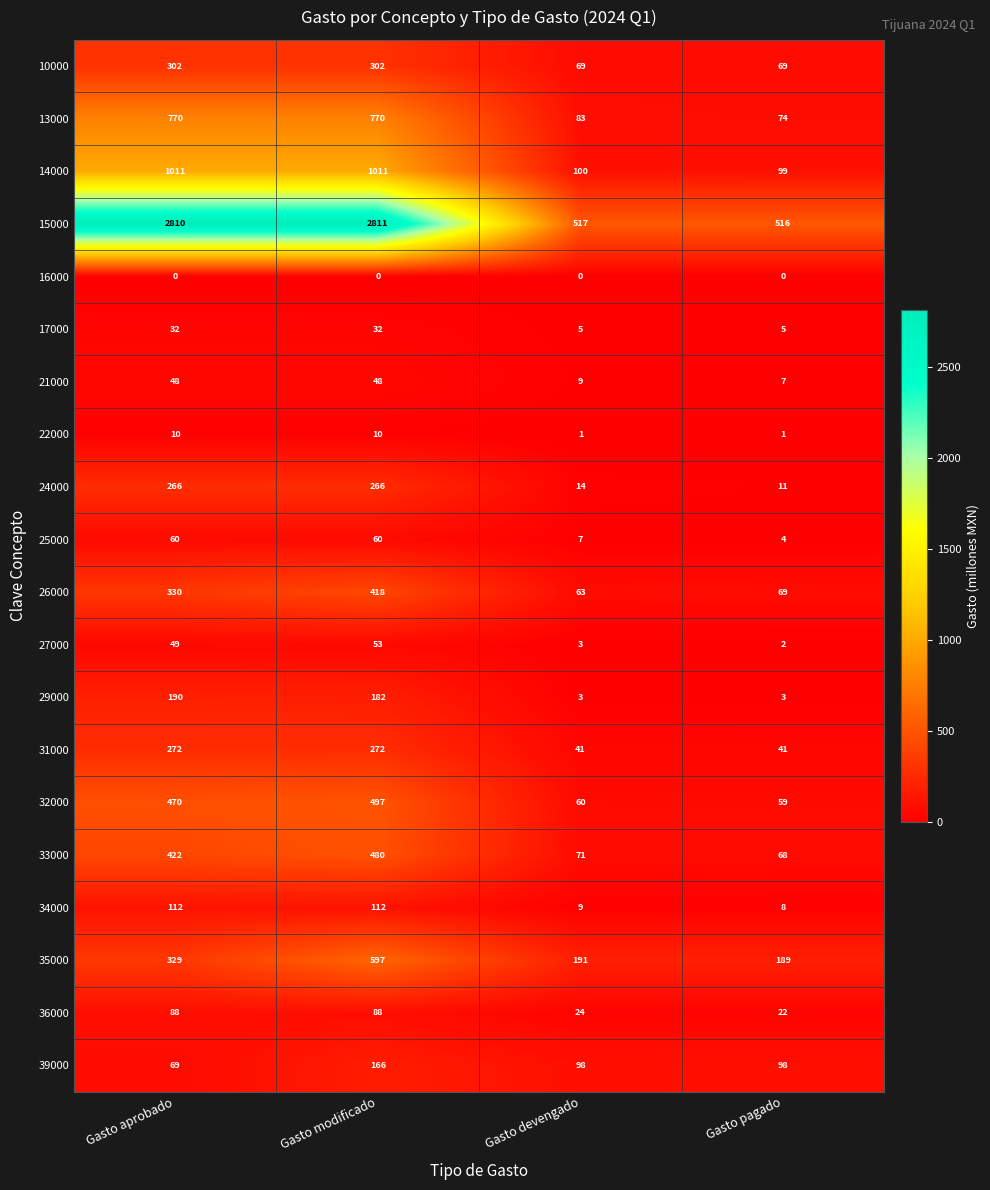

What is the sum of all 36000 values?

222